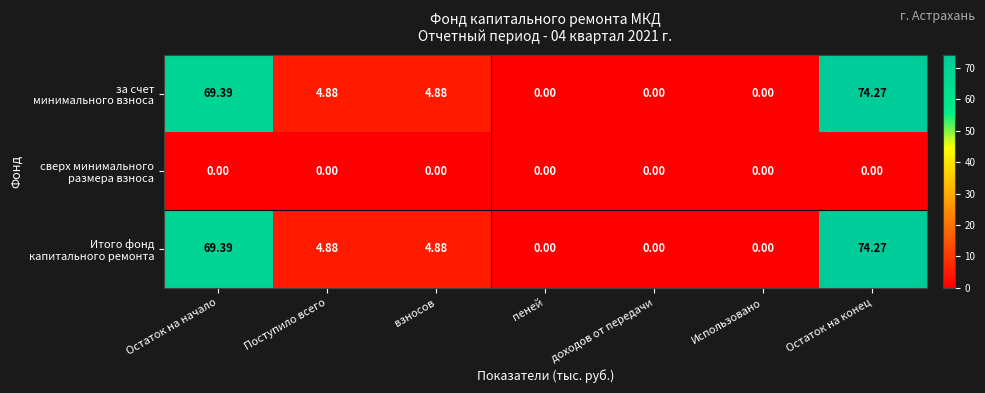

List the series in order of their peak value, highest first.

за счет минимального взноса, Итого фонд капитального ремонта, сверх минимального размера взноса